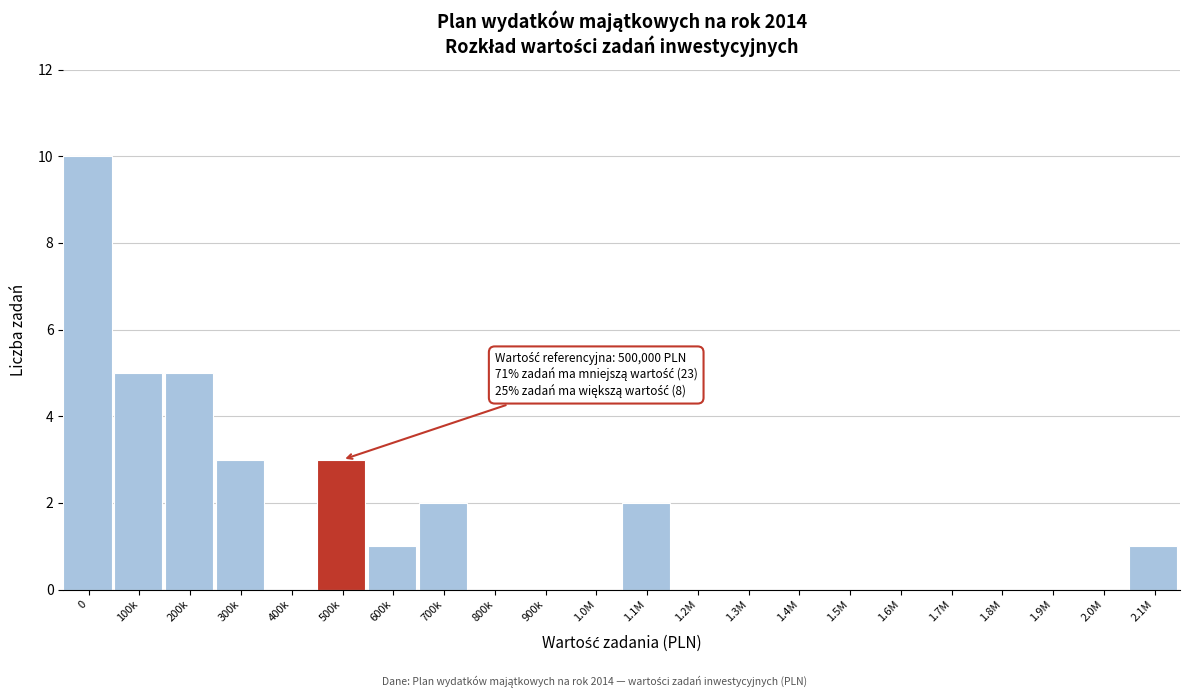

Reading right to left, list all the values displayed in this chart.

2.1M=1	2.0M=0	1.9M=0	1.8M=0	1.7M=0	1.6M=0	1.5M=0	1.4M=0	1.3M=0	1.2M=0	1.1M=2	1.0M=0	900k=0	800k=0	700k=2	600k=1	500k=3	400k=0	300k=3	200k=5	100k=5	0=10